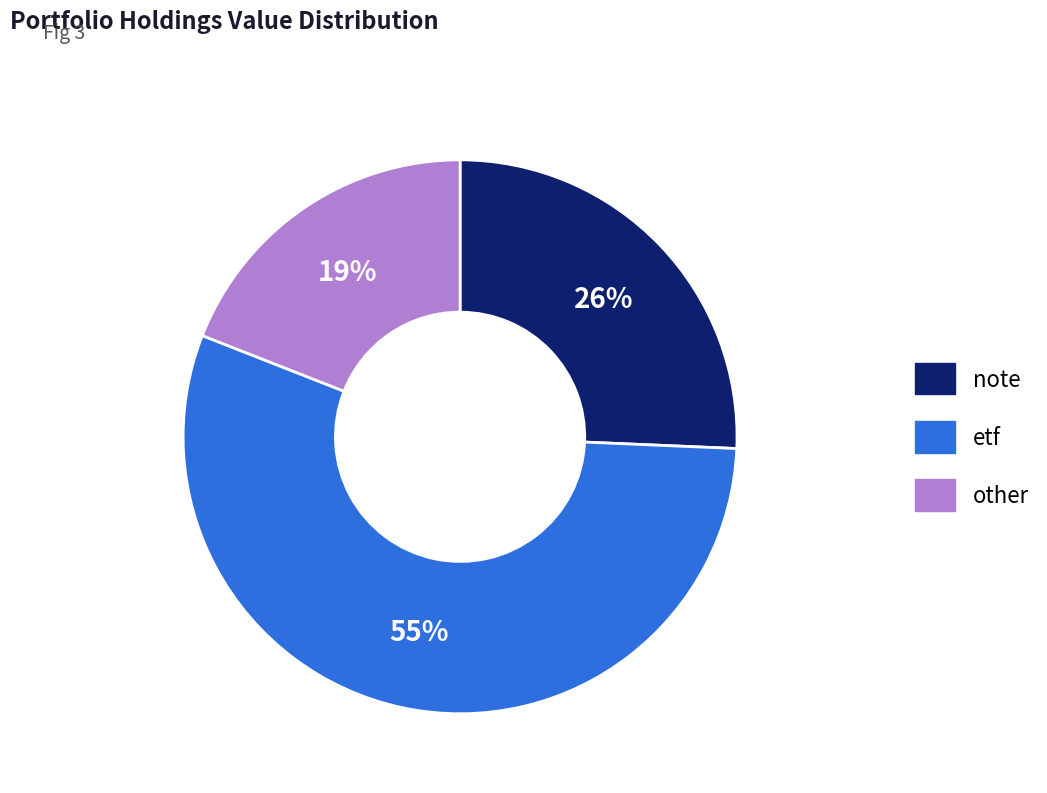

To the nearest percent, what portion does etf represent?

55%